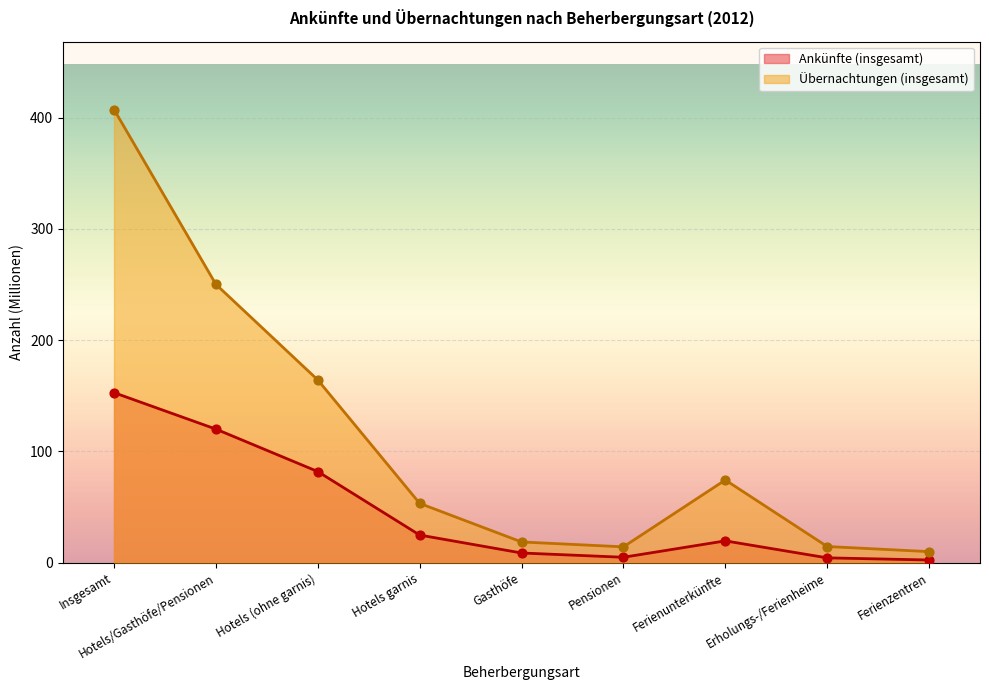

Which series reaches the maximum Y coordinate?

Übernachtungen (insgesamt)